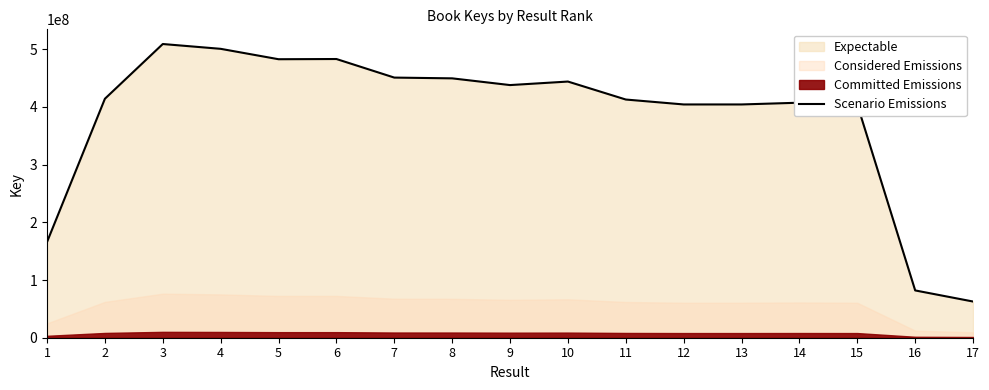

What is the value of the 3rd point from the left?

509056550